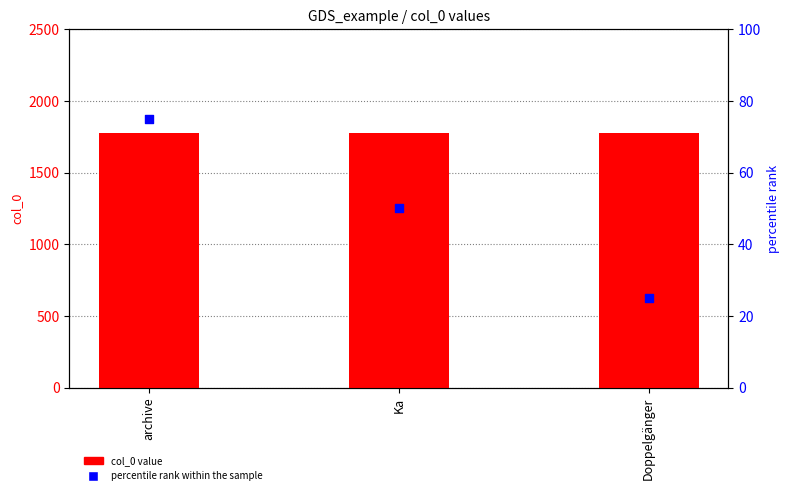

At how many categories does at least one series exceed 729?

3